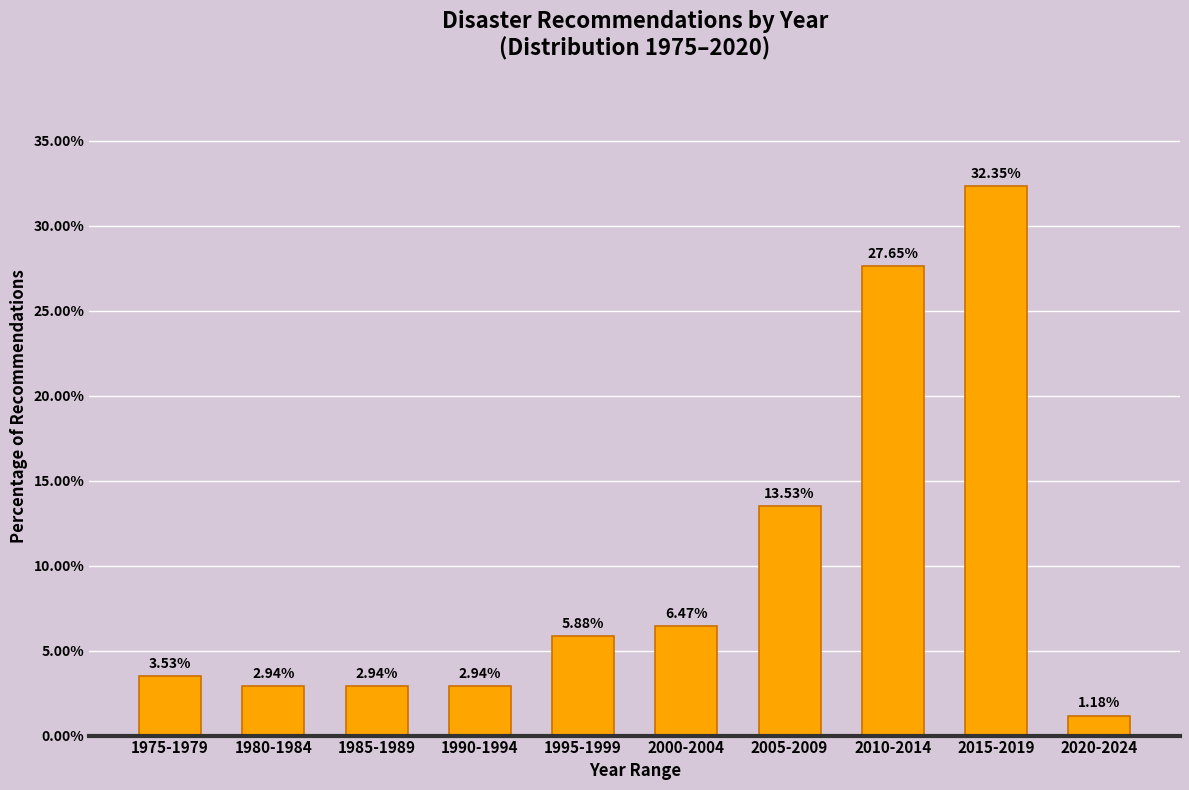

What is the average value?

9.9